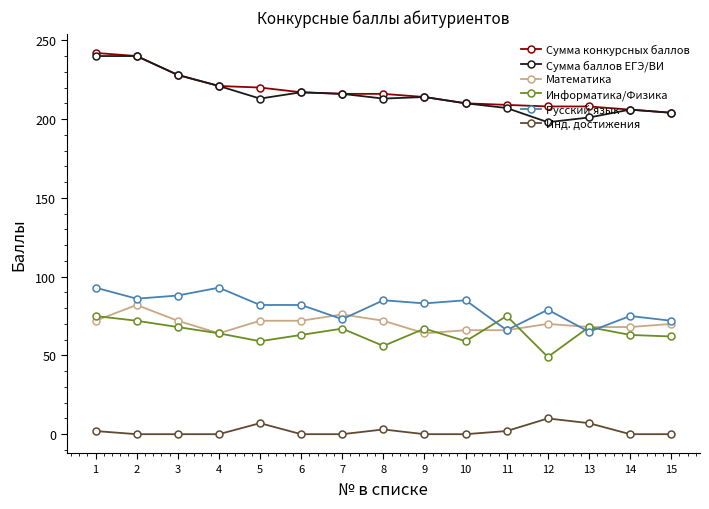

What is the total value across all series at 3?

684